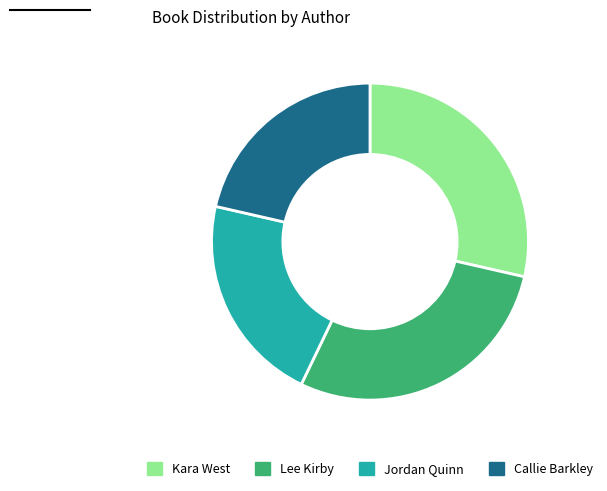

How many slices are in this pie chart?

4